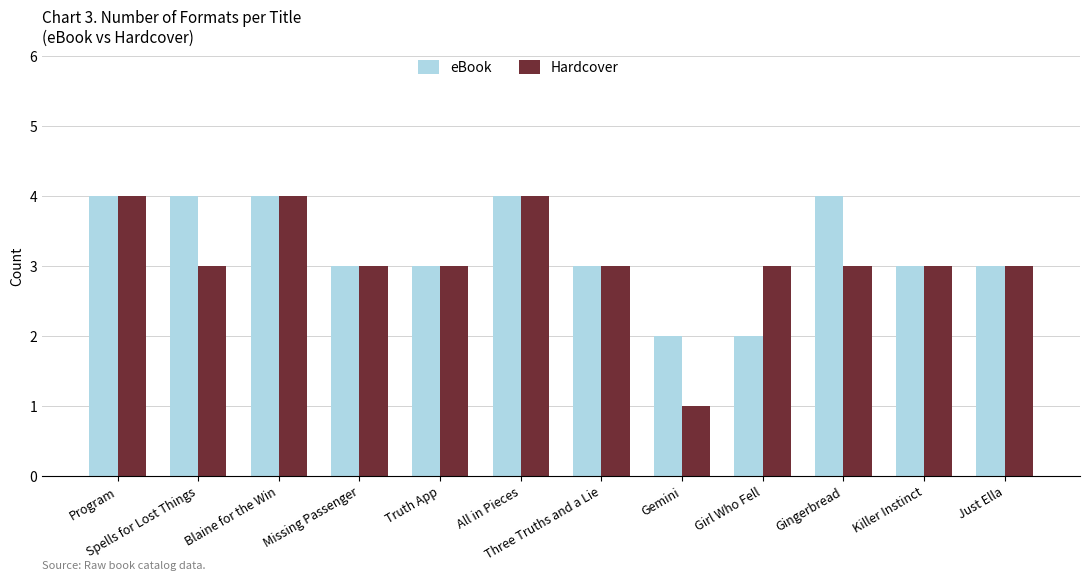

How many Hardcover values are between 3 and 4?

11